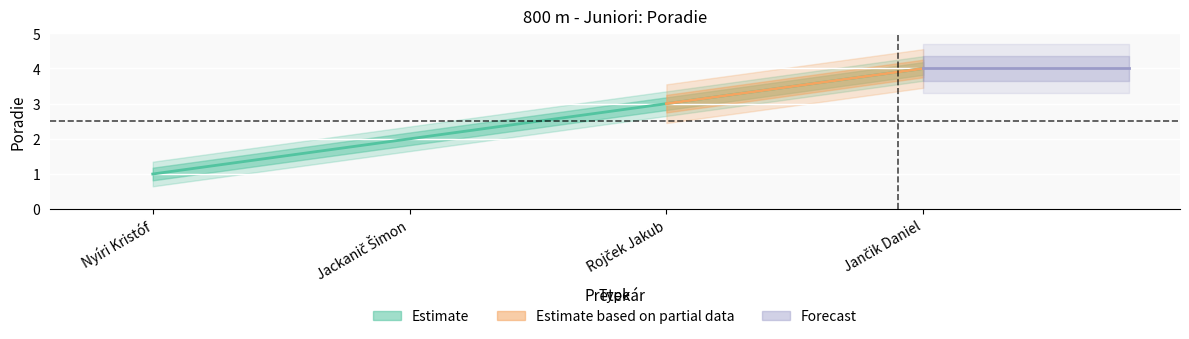

What is the label of the 3rd point from the left?

Rojček Jakub